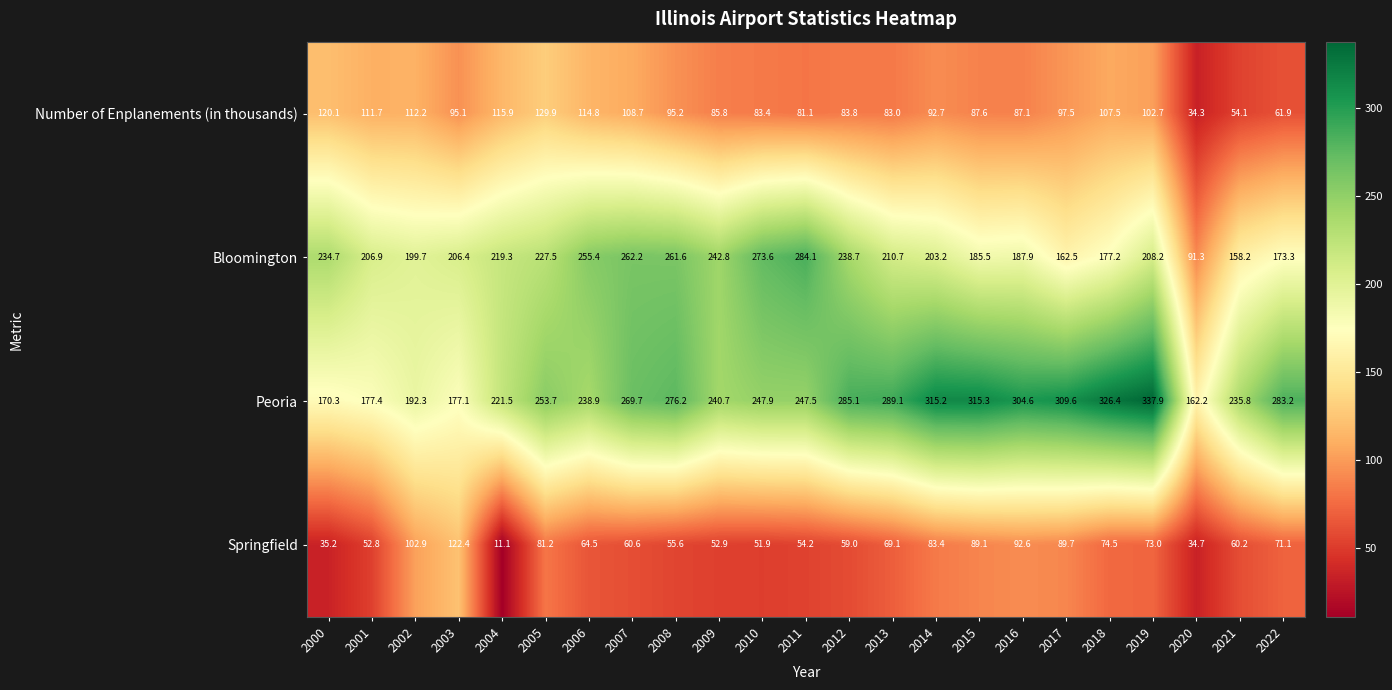

Which series has the largest total across all categories?

Peoria